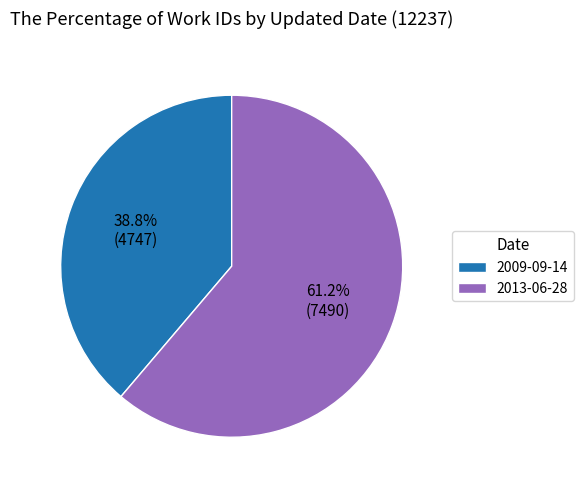

Combined, what portion of the pie is 2009-09-14 and 2013-06-28?

100.0%